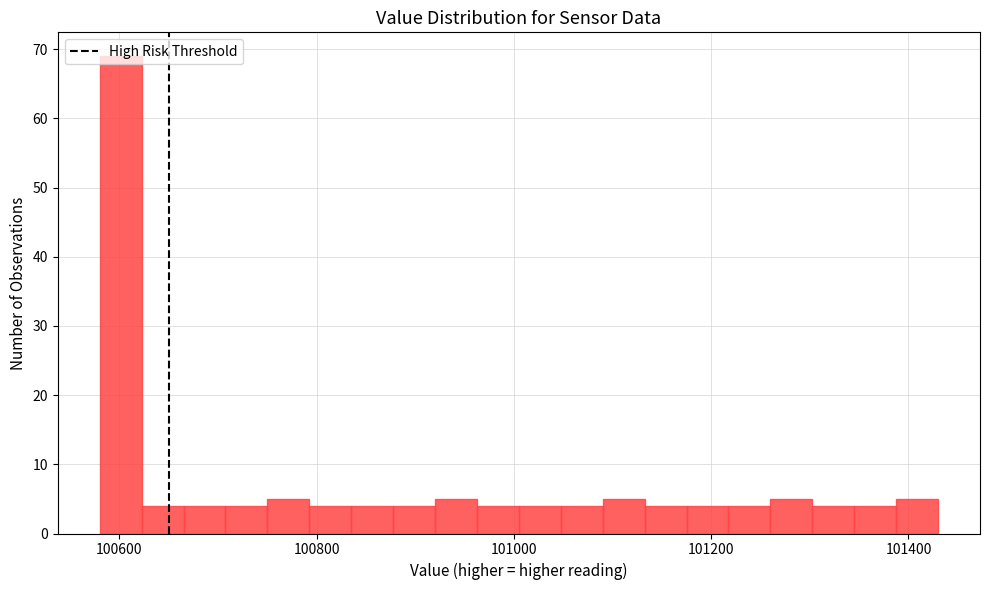

Around what value on the x-axis is the tallest bar? Give the approximate position of its centre, as read against the axis.

100600